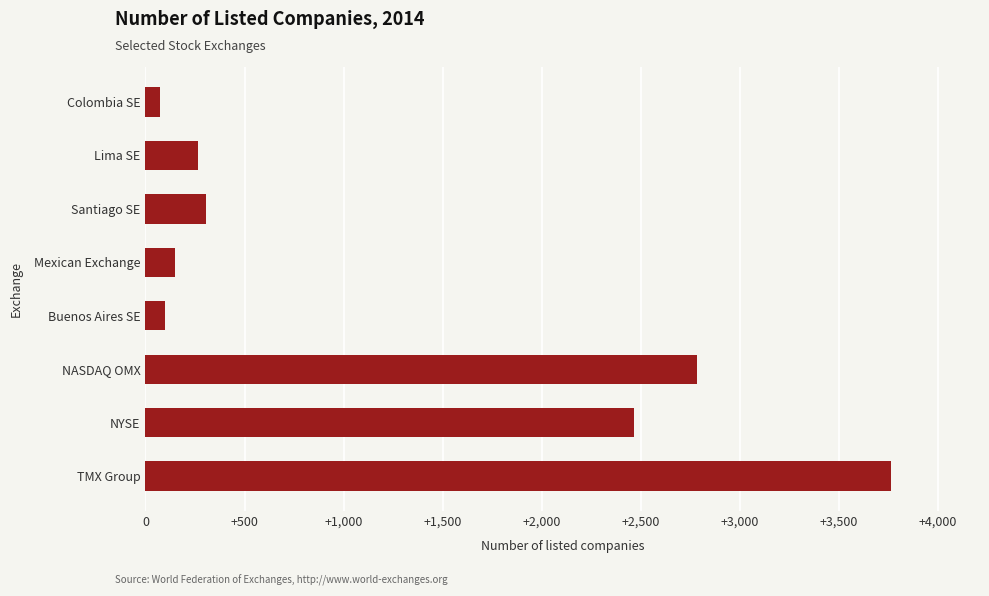

The value at TMX Group is 3761. True or false?

True